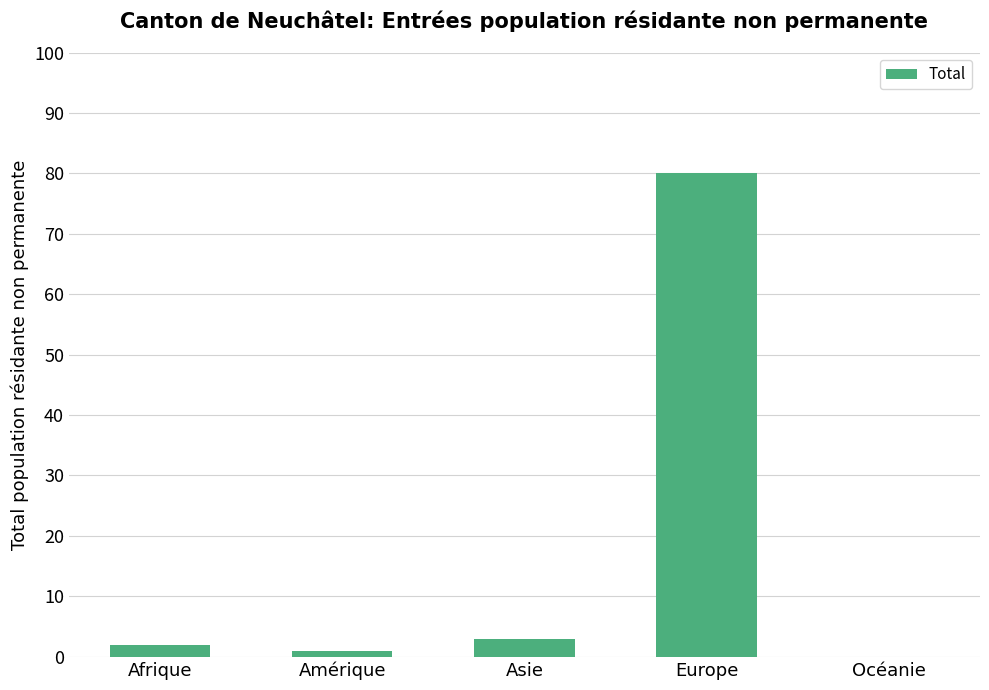

Are the bars horizontal?

No